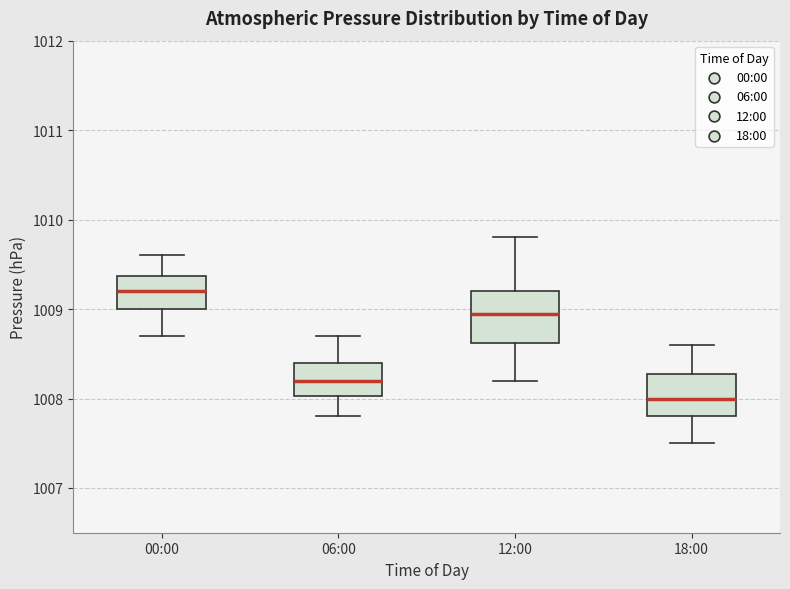

Which box has the lowest median line?

18:00